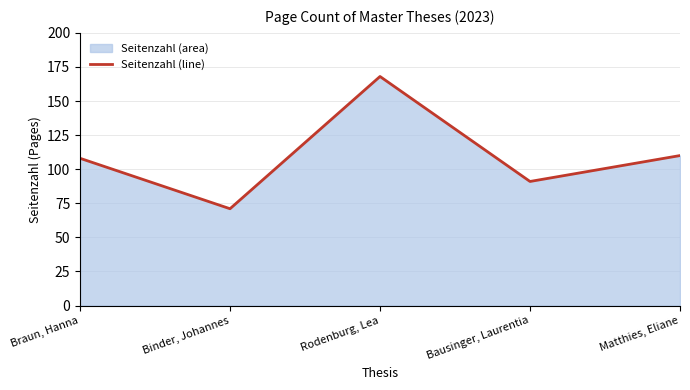

How many data points are less than 108?

2